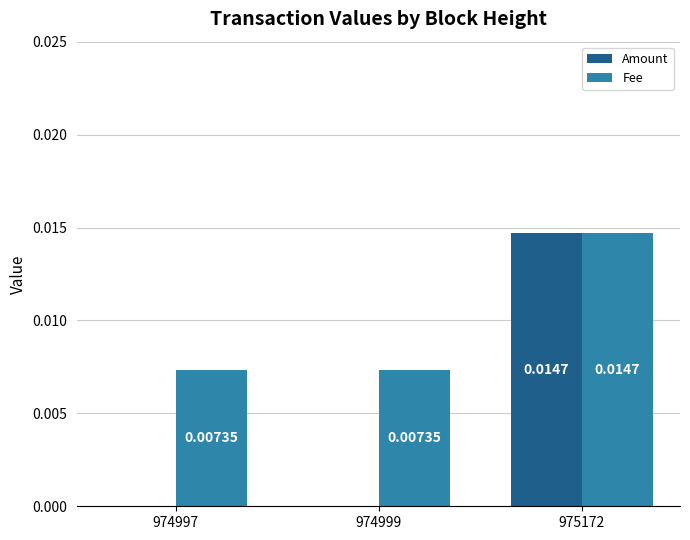

Is the value of Fee at 974997 greater than the value of Amount at 974997?

Yes